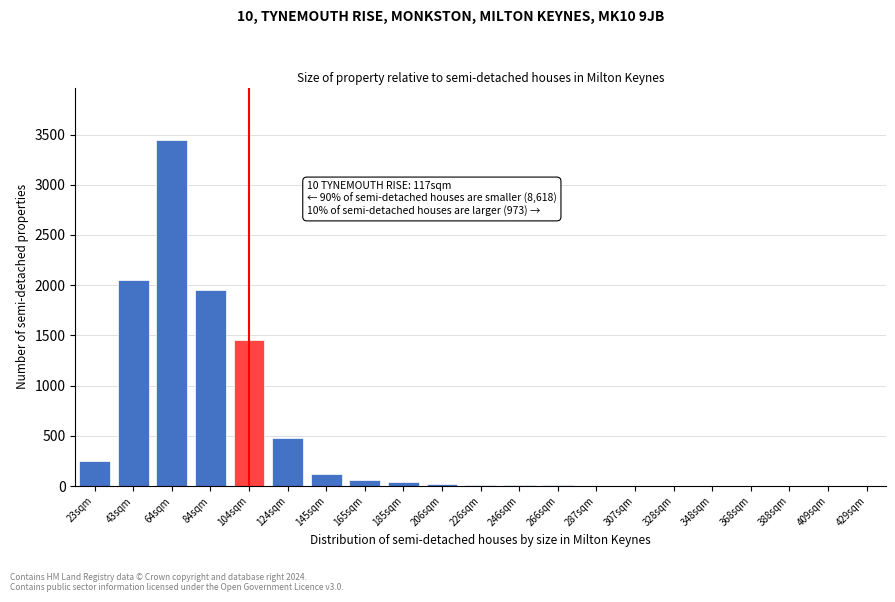

What is the maximum value shown in the chart?

3450